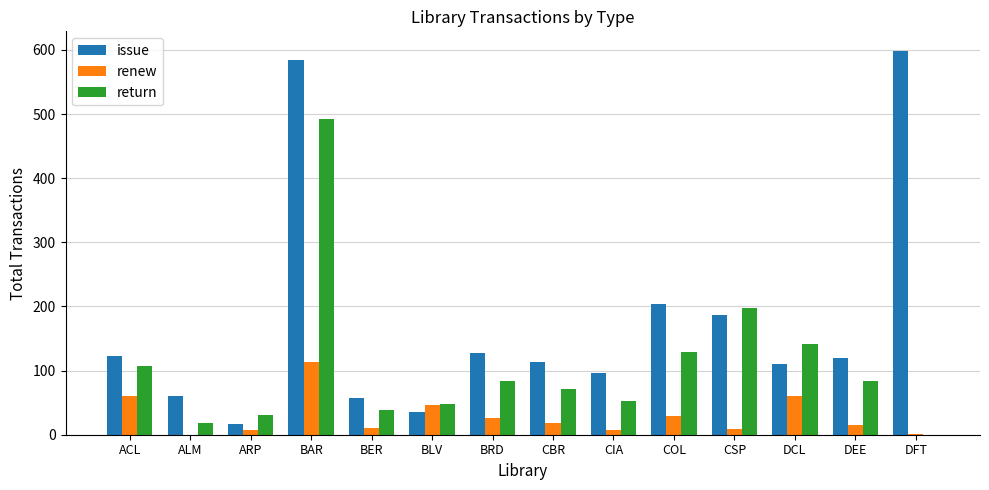

What is the sum of the issue values at BRD and CBR?

241